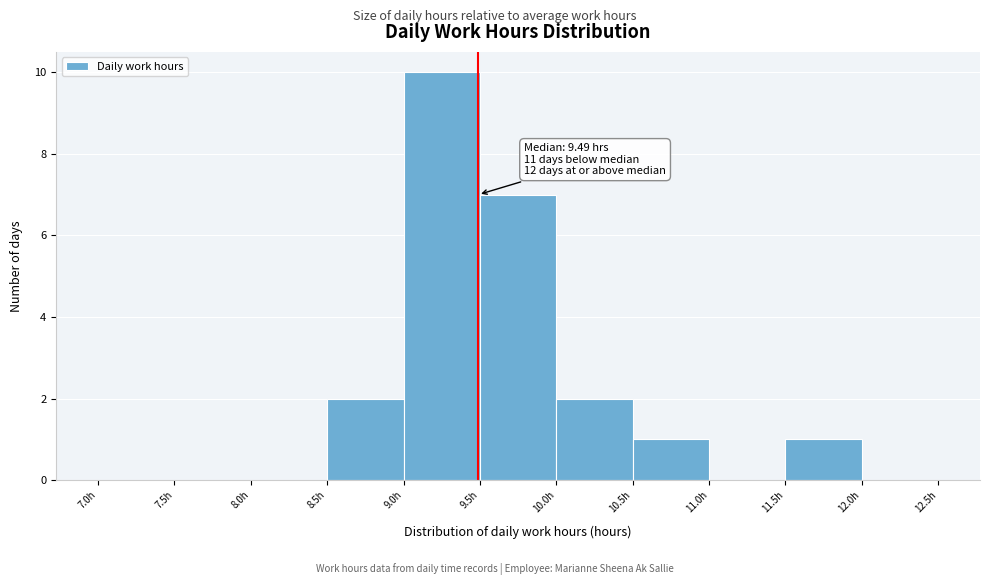

Over which range of the x-axis is the bar tallest?

9.0 to 9.5